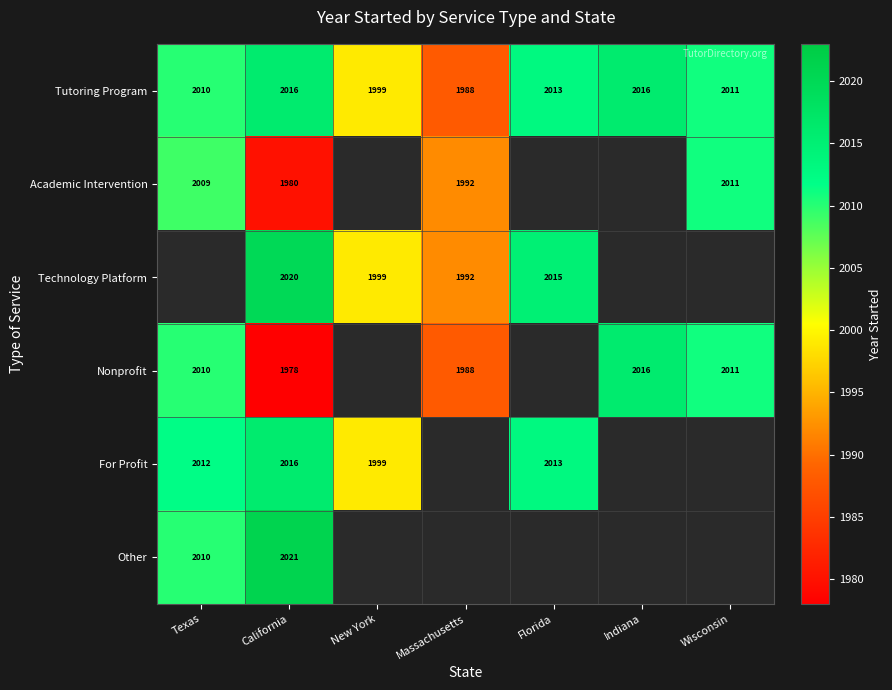

Is the value of Academic Intervention at Massachusetts greater than the value of Tutoring Program at California?

No